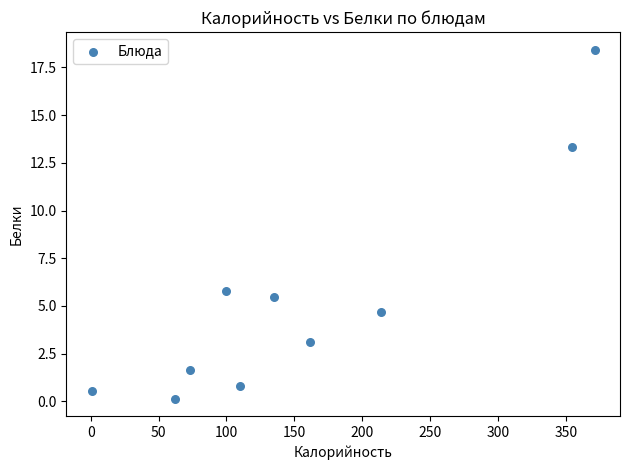

What is the average X value?

158.2